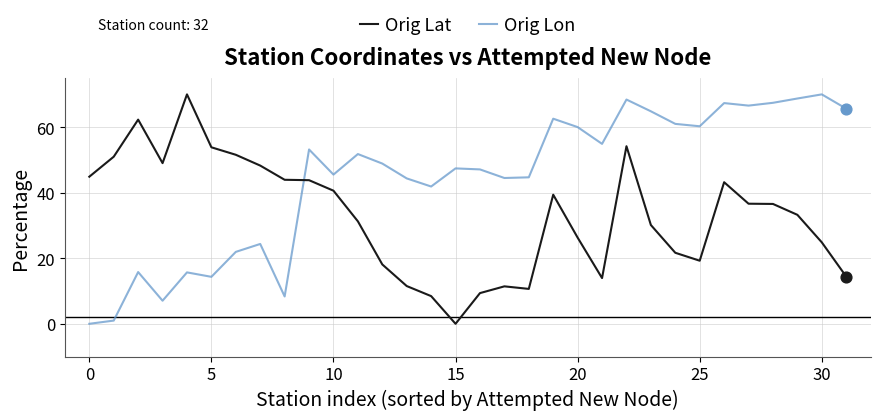

What are all the series names shown in the legend?

Orig Lat, Orig Lon